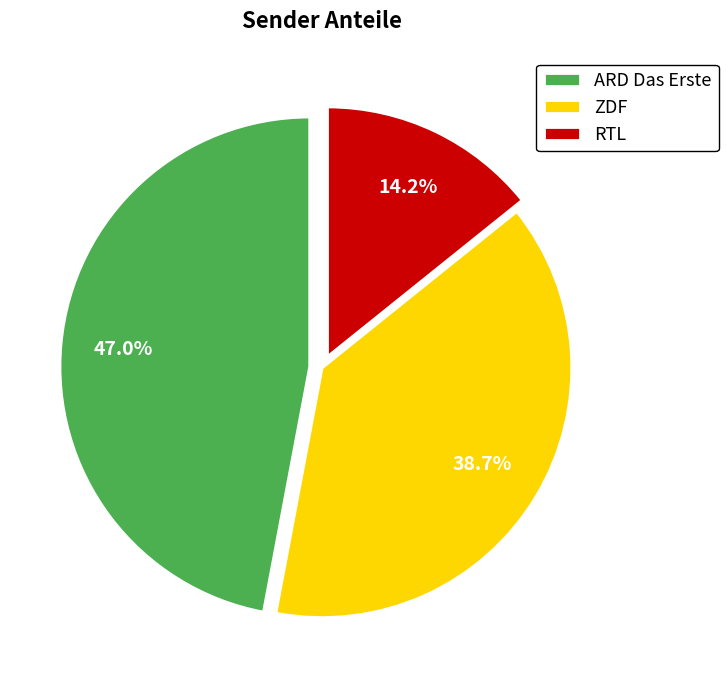

To the nearest percent, what is the combined percentage of RTL and ZDF?

53%